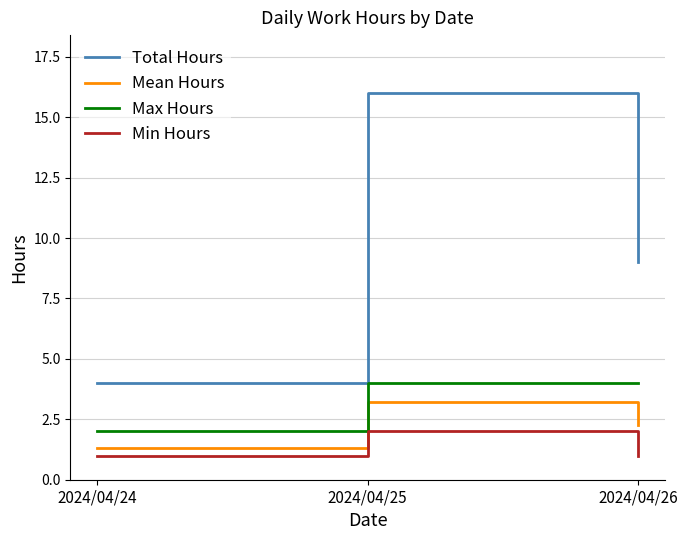

What is the difference between the highest and lowest values at 2024/04/25?

14.0